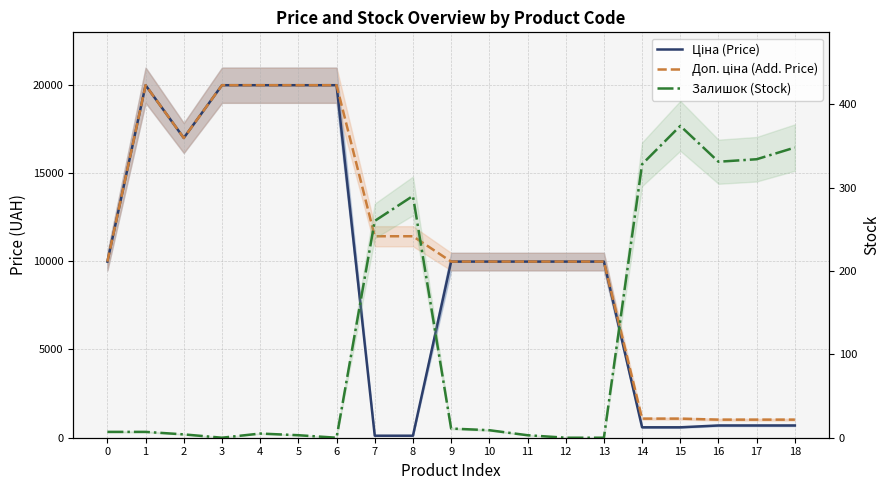

Reading left to right, extract all data points from this chart.

Ціна (Price): 0=9975.0	1=19964.2	2=16976.3	3=19964.2	4=19964.2	5=19964.2	6=19964.2	7=114.1	8=114.1	9=9975.0	10=9975.0	11=9975.0	12=9975.0	13=9975.0	14=589.9	15=589.9	16=693.7	17=693.7	18=693.7
Доп. ціна (Add. Price): 0=9975.0	1=19964.2	2=16976.3	3=19964.2	4=19964.2	5=19964.2	6=19964.2	7=11410.0	8=11410.0	9=9975.0	10=9975.0	11=9975.0	12=9975.0	13=9975.0	14=1081.7	15=1081.7	16=1024.6	17=1024.6	18=1024.6
Залишок (Stock): 0=7.0	1=7.0	2=4.0	3=0.0	4=5.0	5=3.0	6=0.0	7=260.0	8=290.0	9=11.0	10=9.0	11=3.0	12=0.0	13=0.0	14=328.0	15=374.0	16=331.0	17=334.0	18=348.0